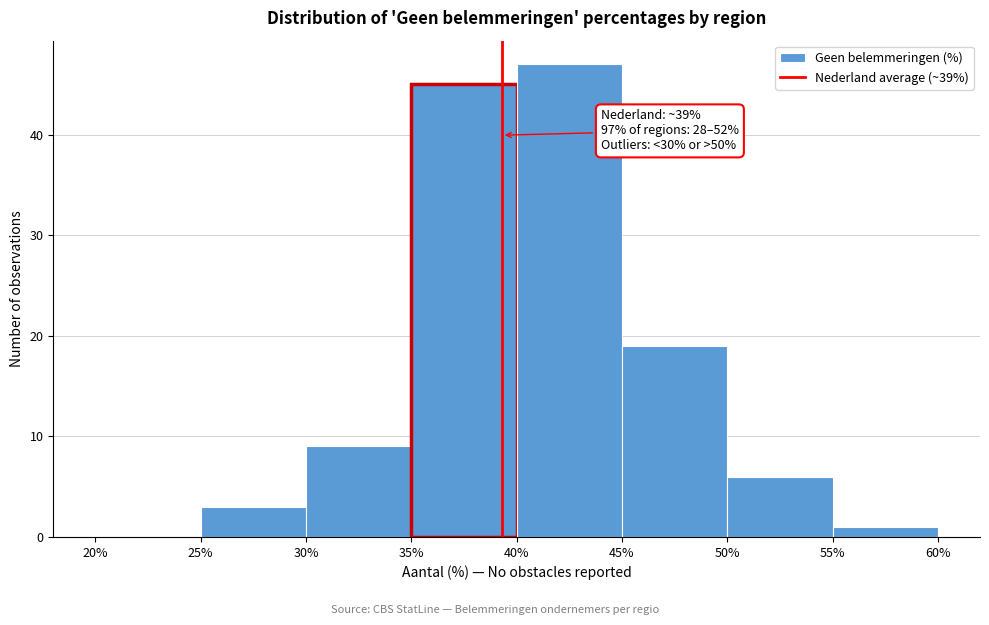

Over which range of the x-axis is the bar tallest?

40% to 45%